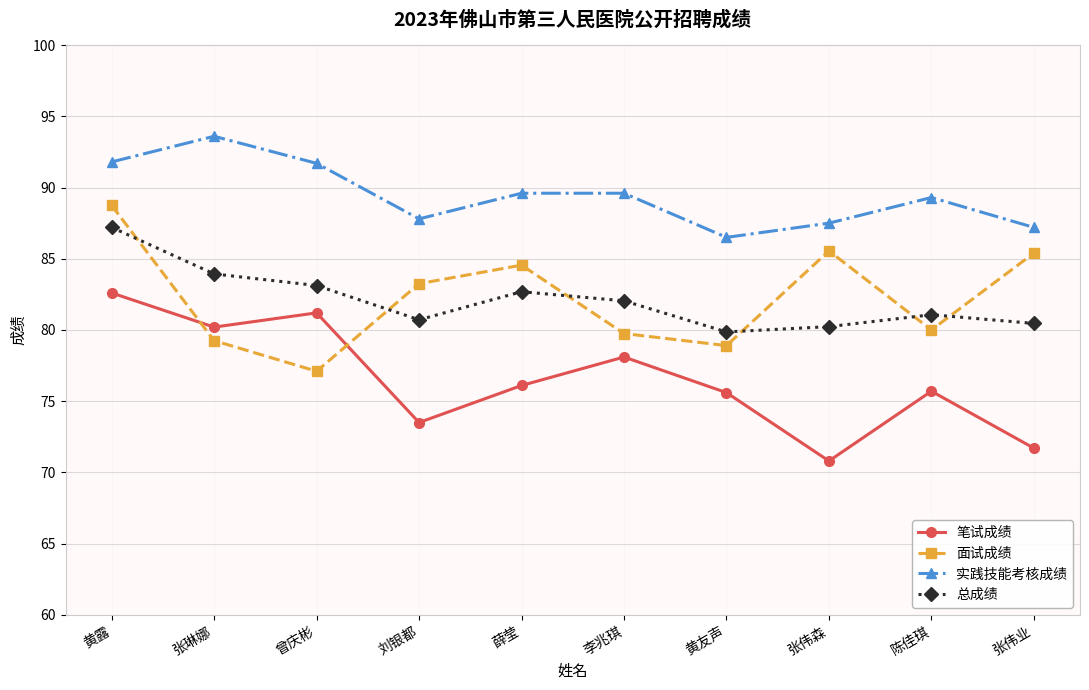

How many data points in 总成绩 are above 82?

5